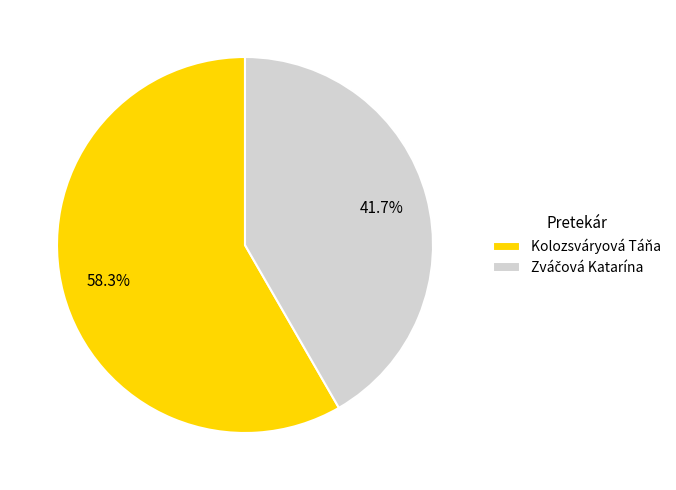

Does Kolozsváryová Táňa represent more than half of the total?

Yes